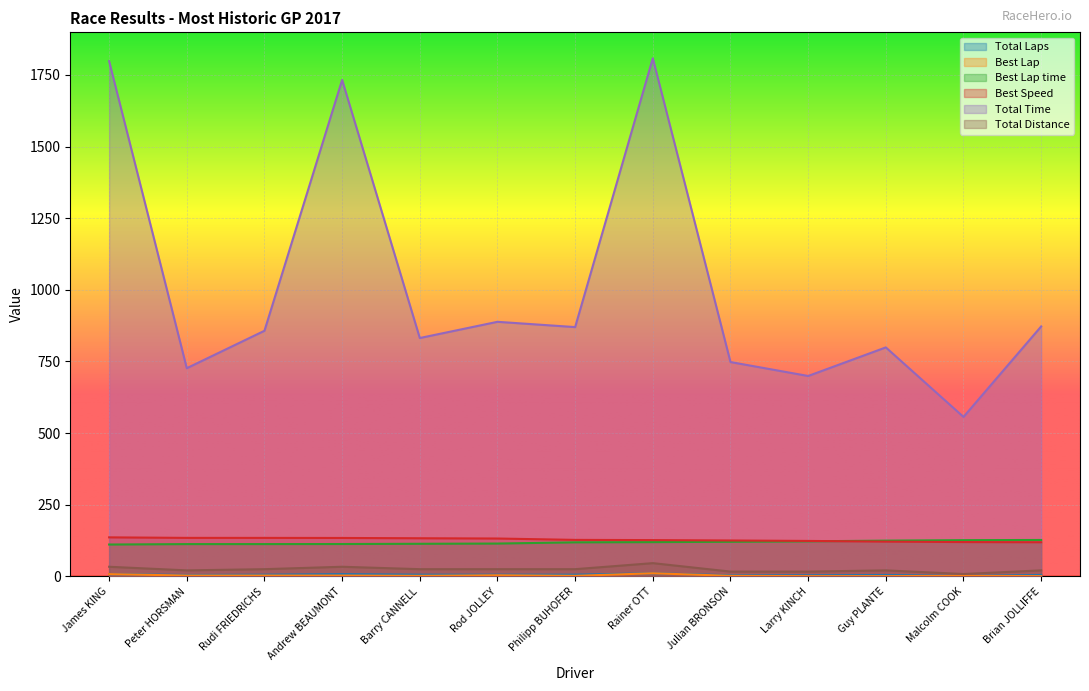

What value does the Total Distance series have at Philipp BUHOFER?

25.3